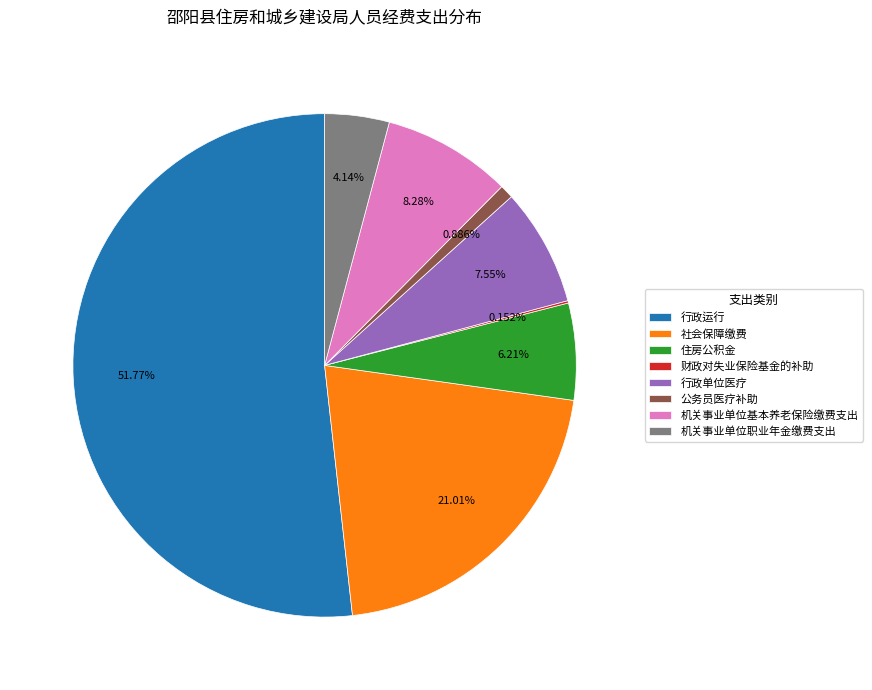

What percentage is the 住房公积金 slice, to the nearest percent?

6%